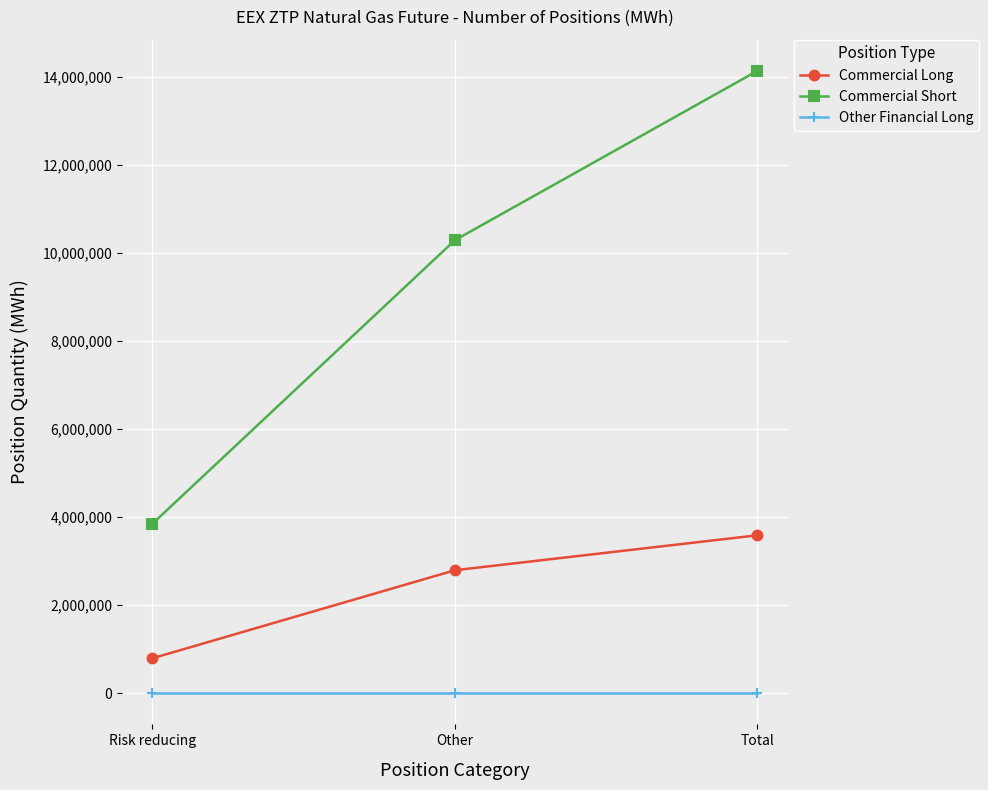

What is the sum of all Commercial Short values?

28262252